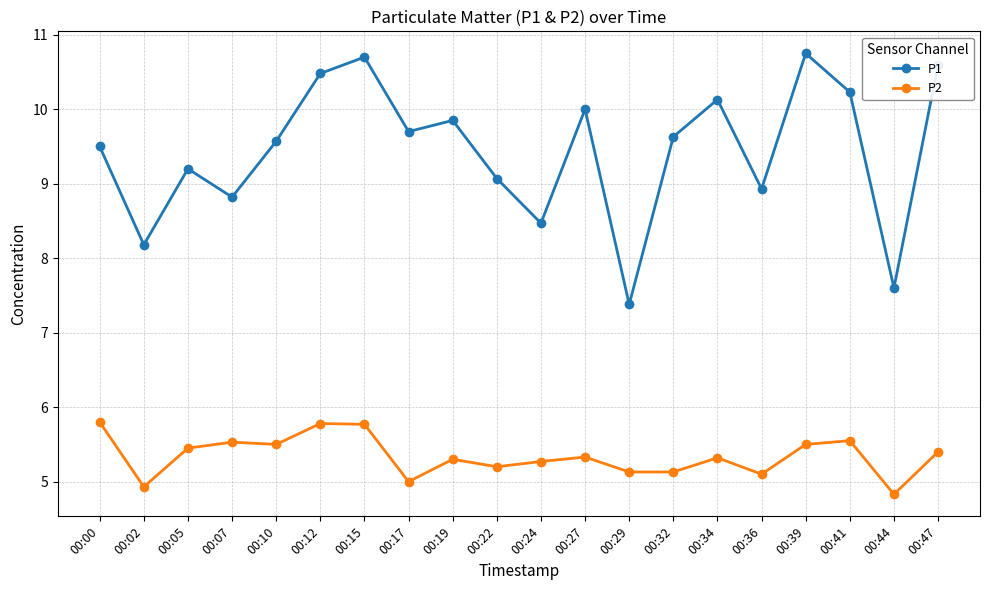

What is the sum of the P1 values at 00:39 and 00:27?

20.8